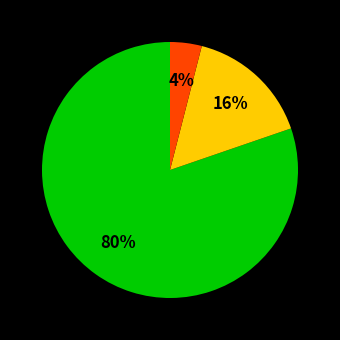

To the nearest percent, what is the average slice percentage?

33%